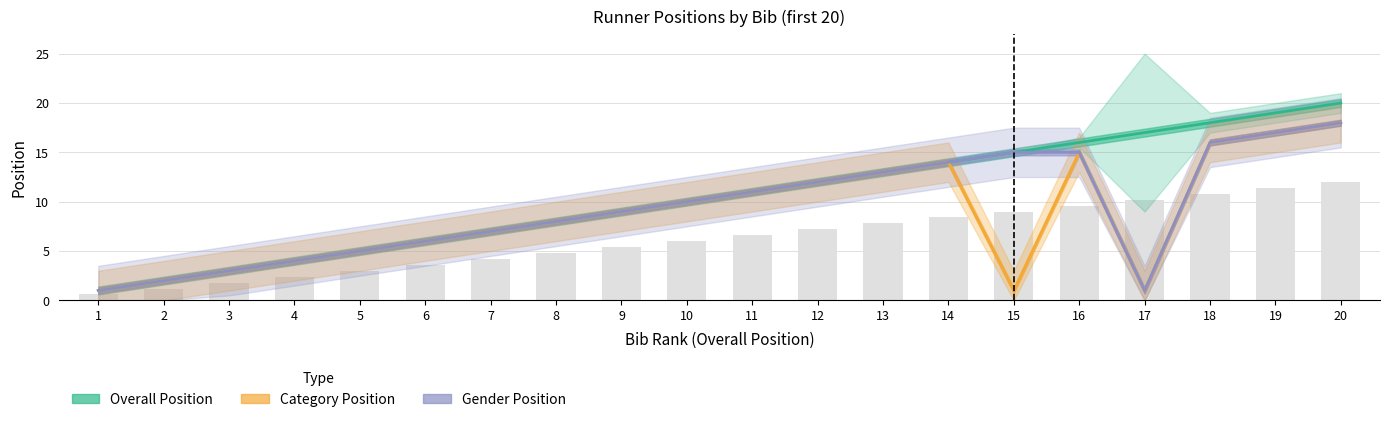

Which series changed the most between 6 and 9?

Overall Position